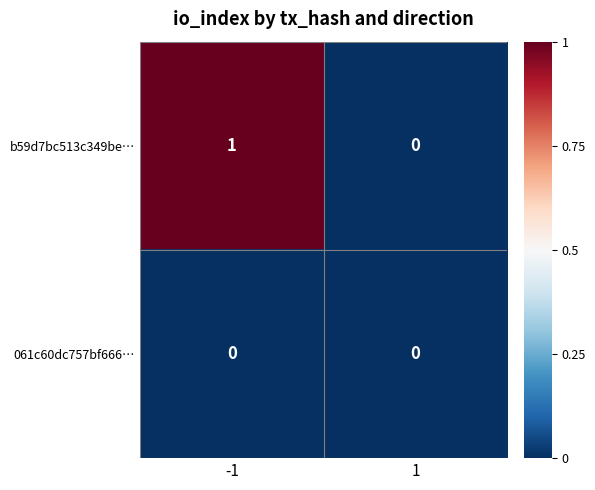

The b59d7bc513c349be… series shows -1 at 1. True or false?

False